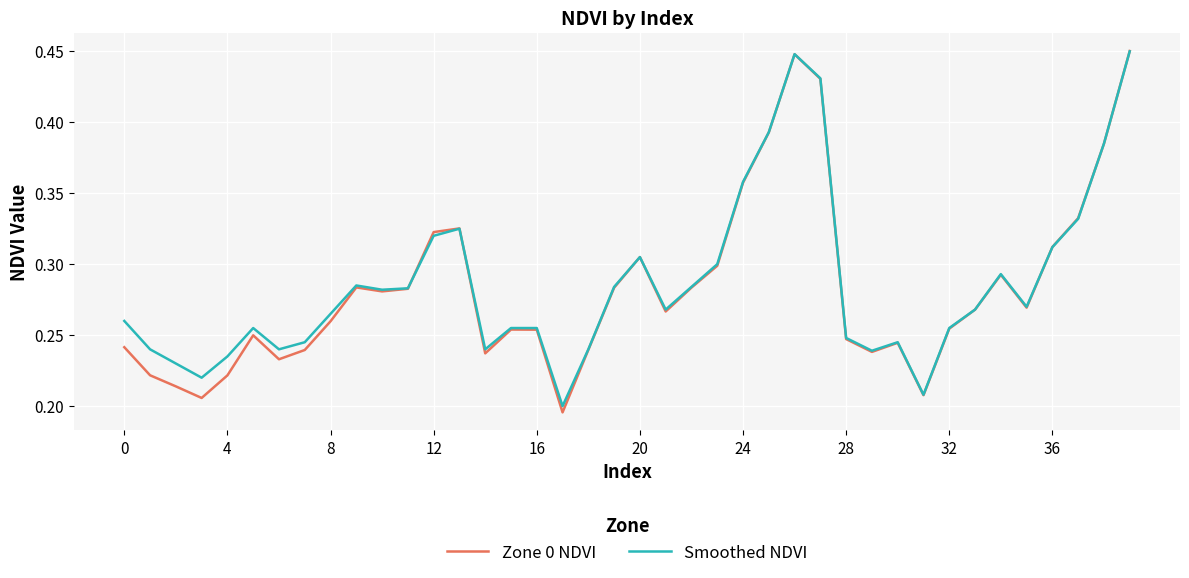

Which series has the widest spread of values?

Zone 0 NDVI